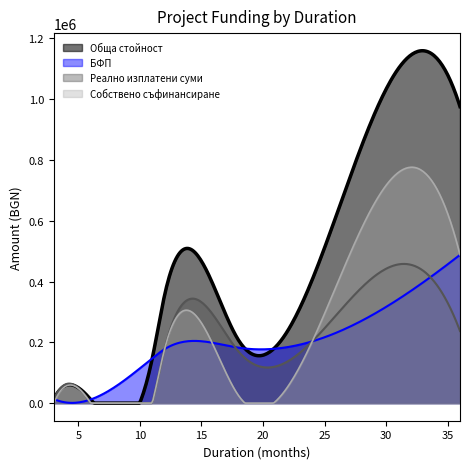

Which series has the widest spread of values?

Обща стойност